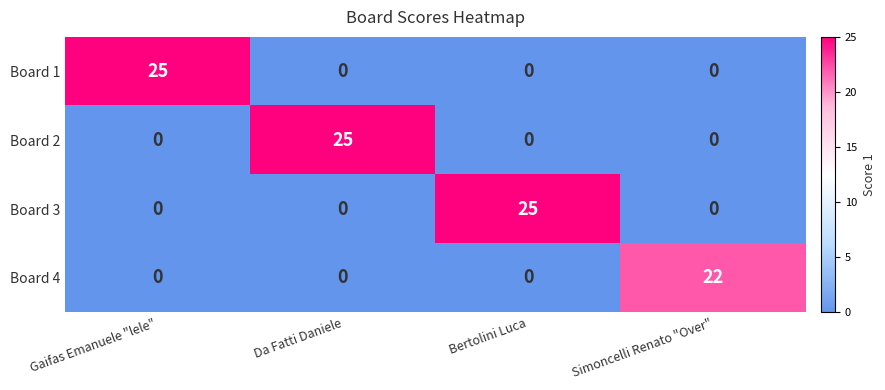

Reading left to right, transcribe all the data shown in this chart.

Board 1: 25	0	0	0
Board 2: 0	25	0	0
Board 3: 0	0	25	0
Board 4: 0	0	0	22